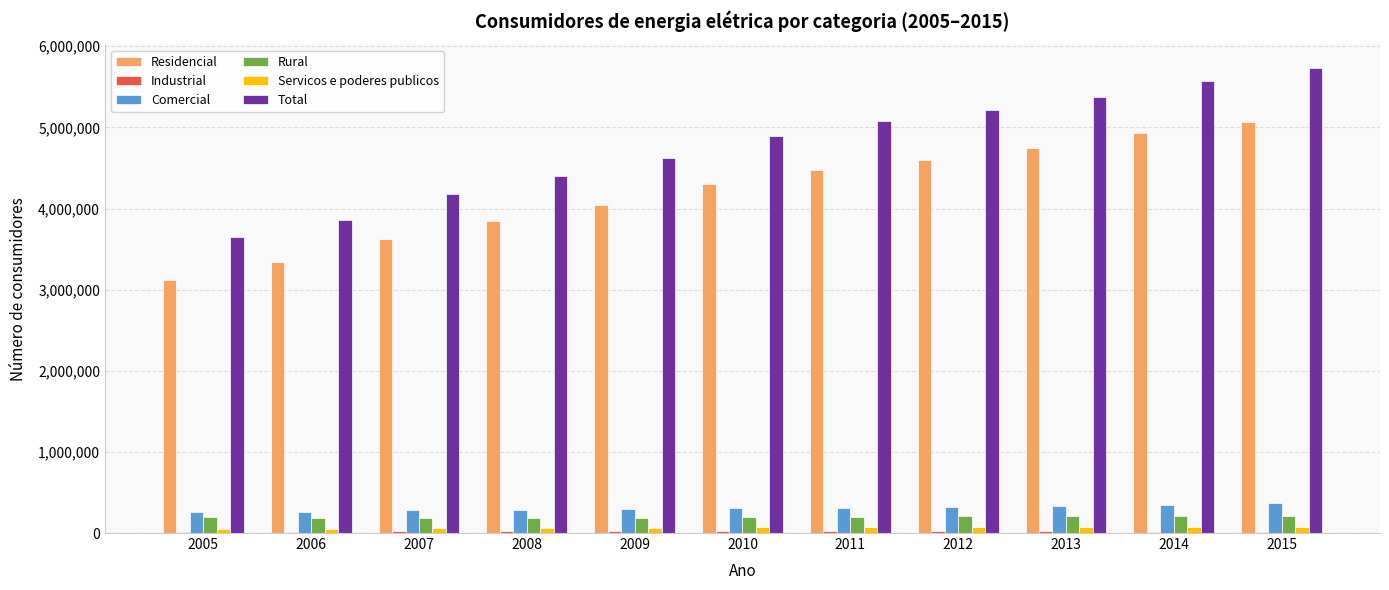

Which series has the largest range (max minus min)?

Total